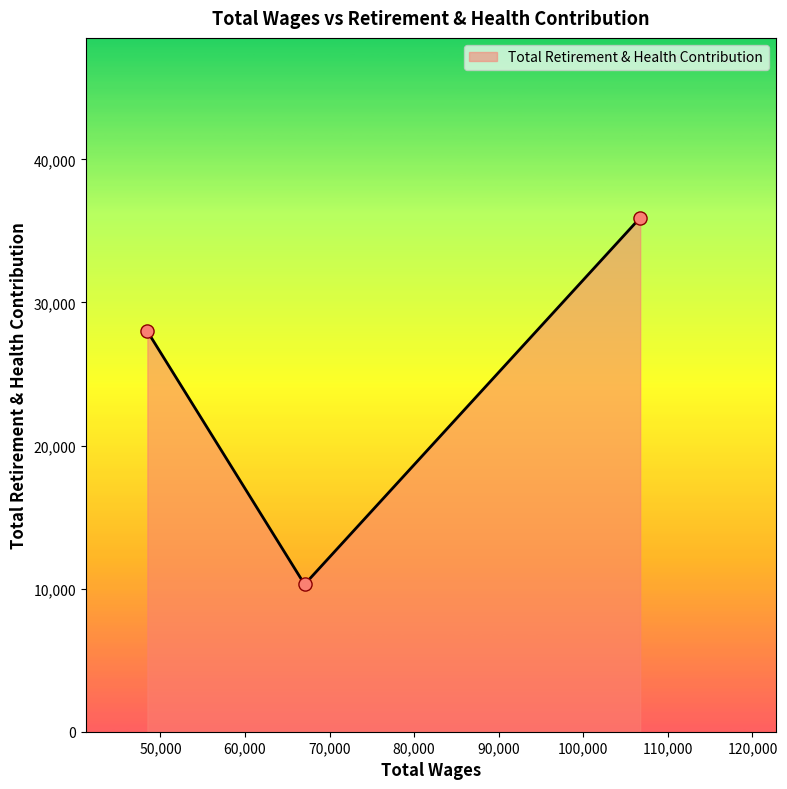

What is the maximum value shown in the chart?

35921